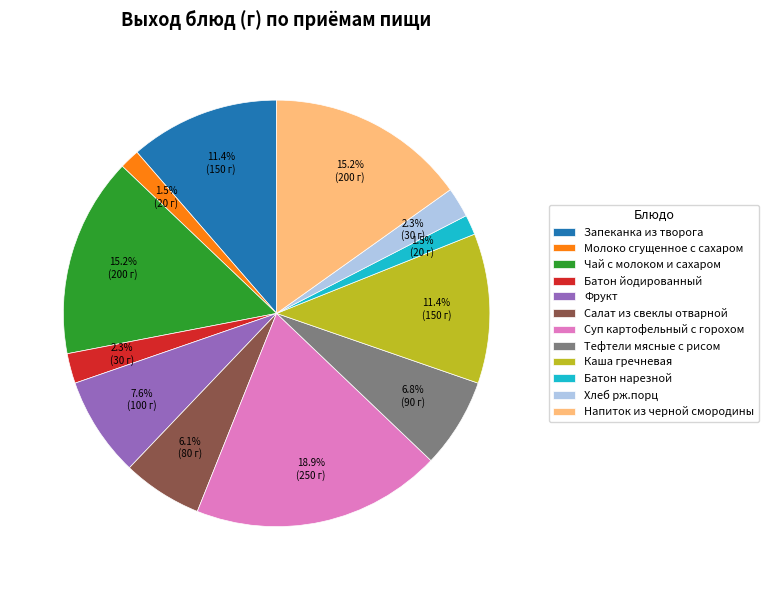

To the nearest percent, what percentage of the pie is Чай с молоком и сахаром?

15%